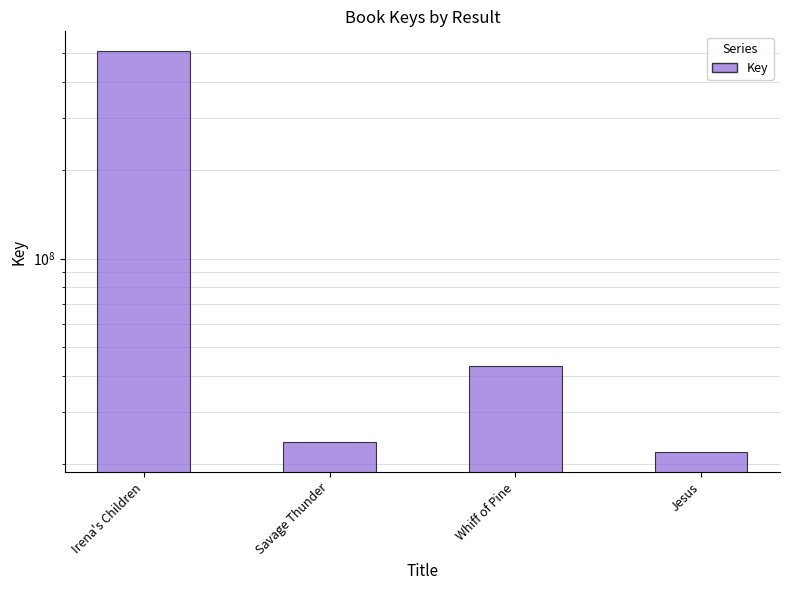

Rank the categories by value from lowest to highest.

Jesus, Savage Thunder, Whiff of Pine, Irena's Children